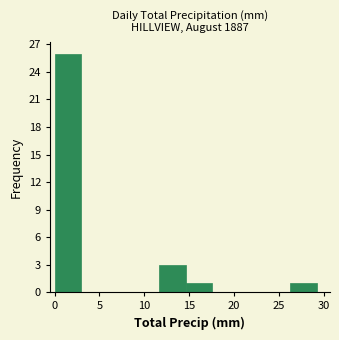

Reading left to right, transcribe this chart: for each bar, give the range it covers on the x-axis and its height. Neither the bar edges nor the heights are printed on the chart, so give them approximately, as read against the axes.

0.0 to 3.0: 26
3.0 to 6.0: 0
6.0 to 9.0: 0
9.0 to 11.5: 0
11.5 to 14.5: 3
14.5 to 17.5: 1
17.5 to 20.5: 0
20.5 to 23.5: 0
23.5 to 26.5: 0
26.5 to 29.0: 1